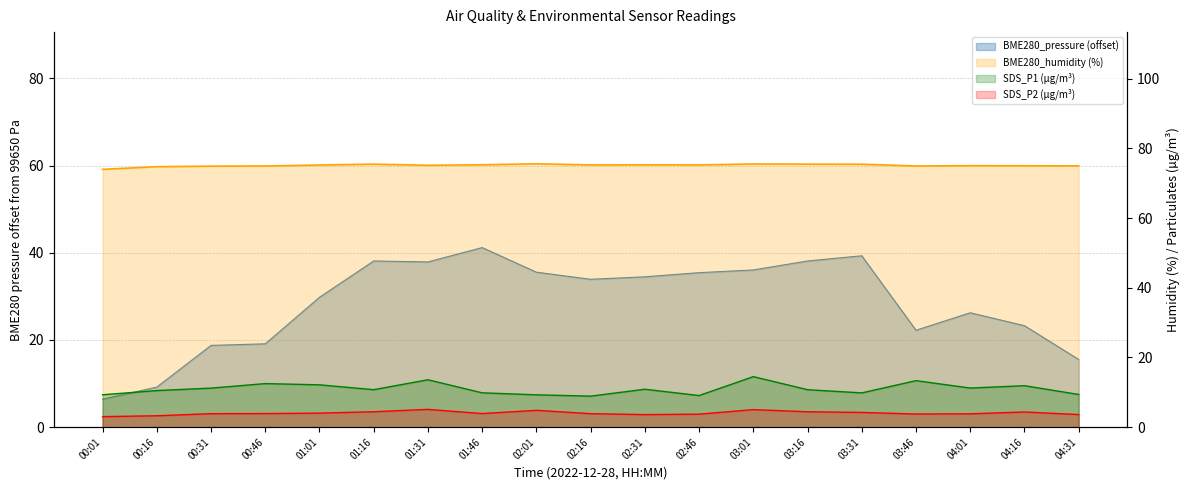

In SDS_P1, how many points are higher than both neighbors (excluding endpoints)?

6